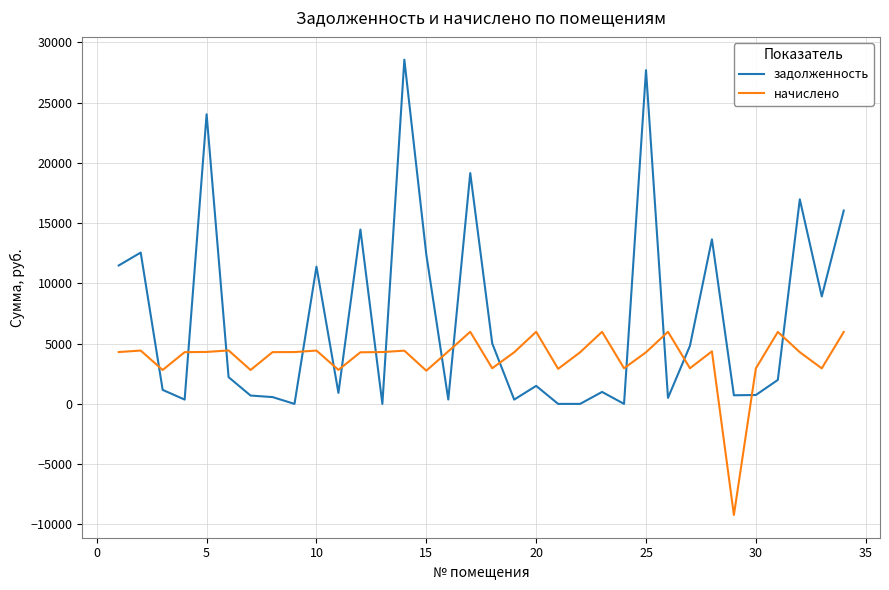

What are all the series names shown in the legend?

задолженность, начислено